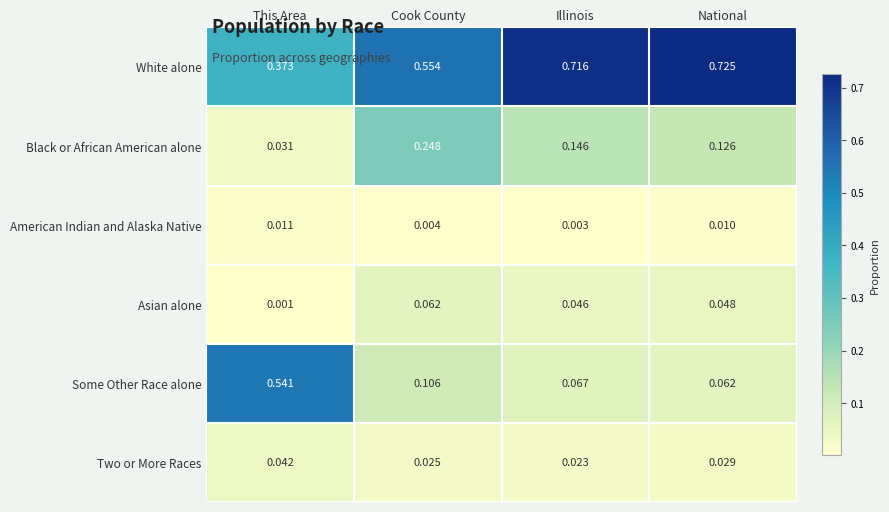

Which category has the lowest value across all series?

This Area